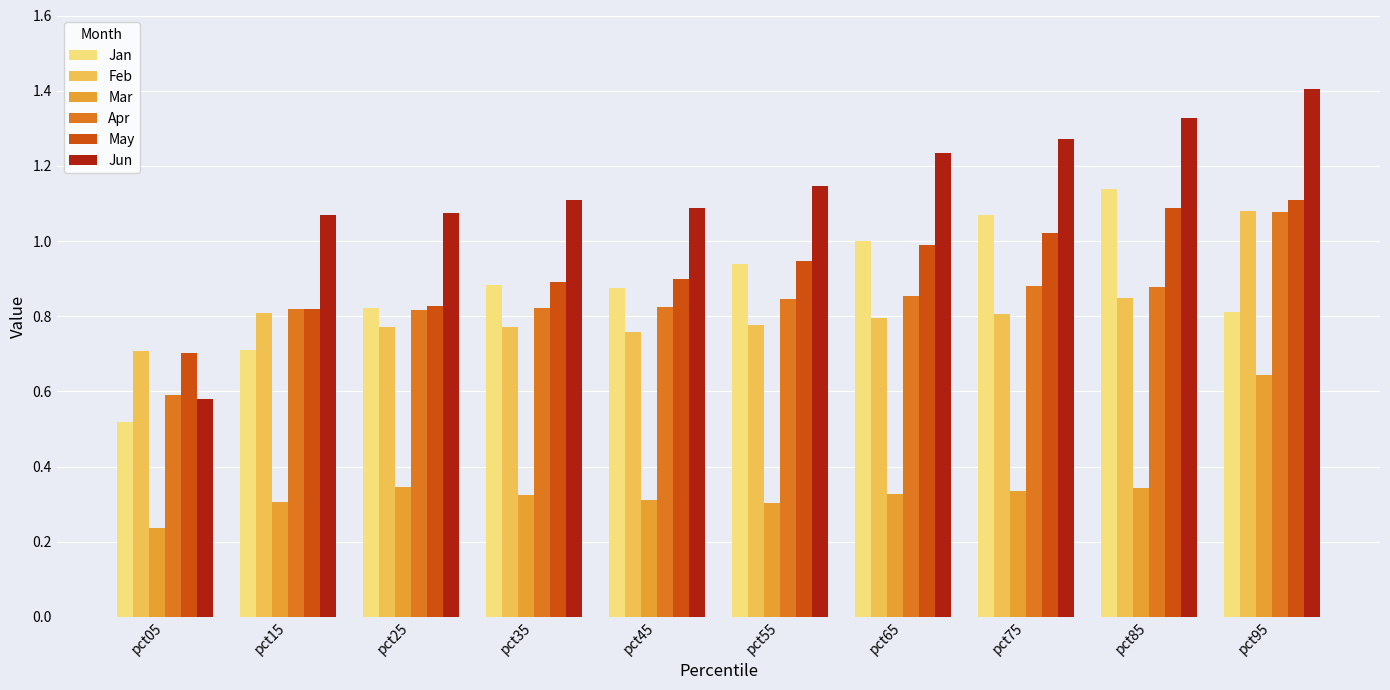

Which series has the widest spread of values?

Jun